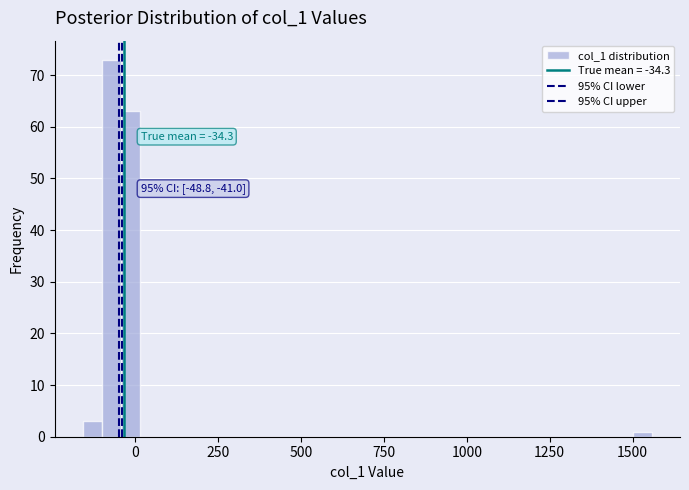

Read against the x-axis, roughly where is the centre of the tallest bar?

-50